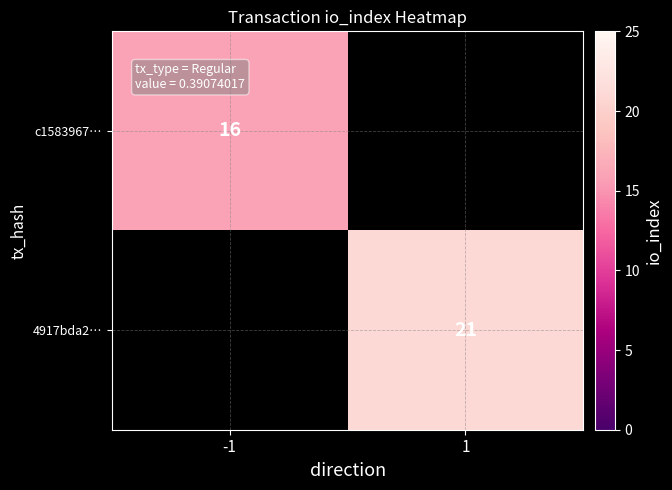

The c1583967… series shows 26 at -1. True or false?

False